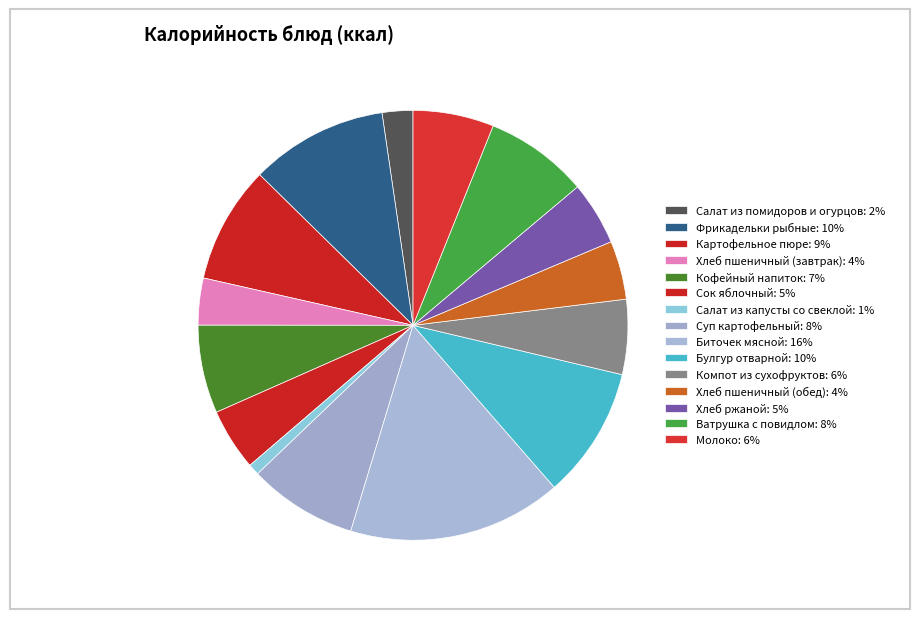

How many segments does this pie chart have?

15